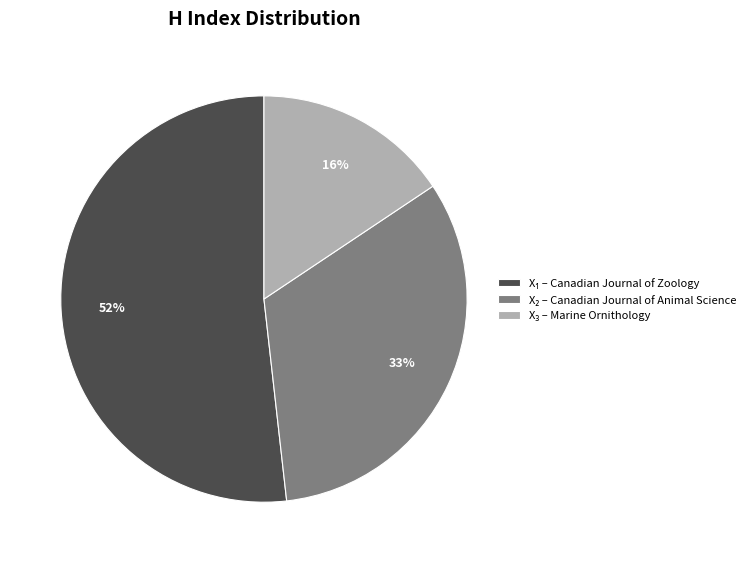

Is there a majority slice in this chart?

Yes